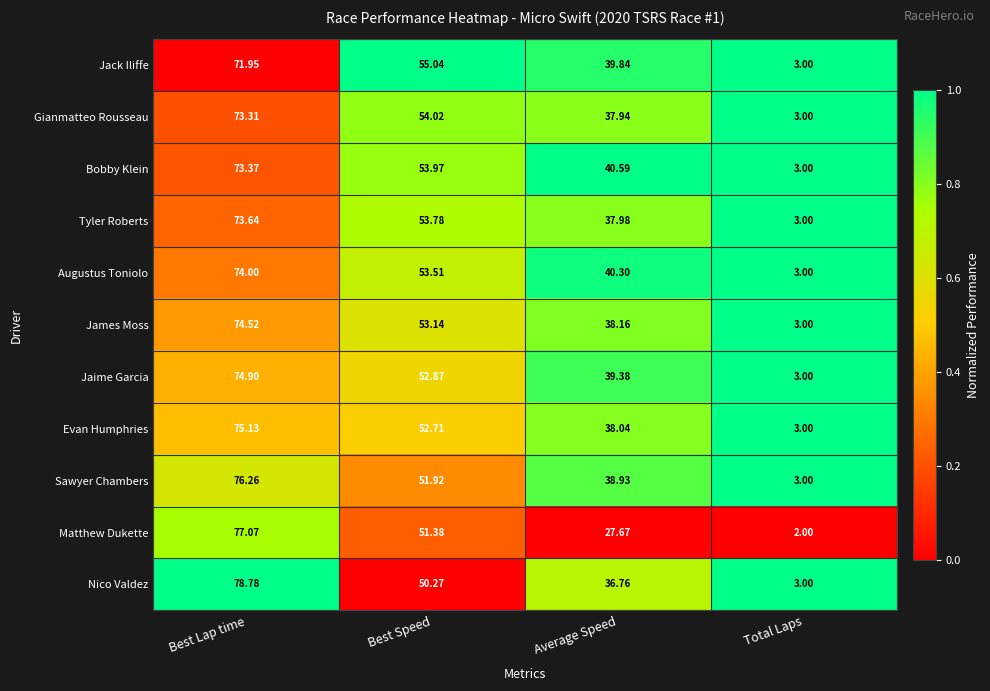

How many data points does each series have?

4